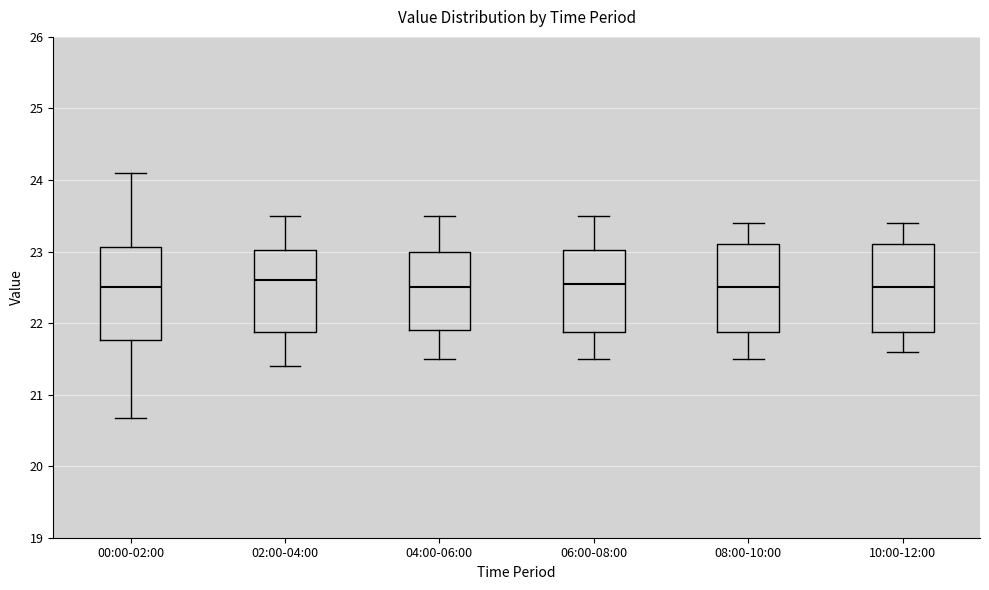

Where does the median line of the box for 00:00-02:00 sit on the y-axis? The values are not printed on the chart, so give them approximately, as read against the axis.

22.5